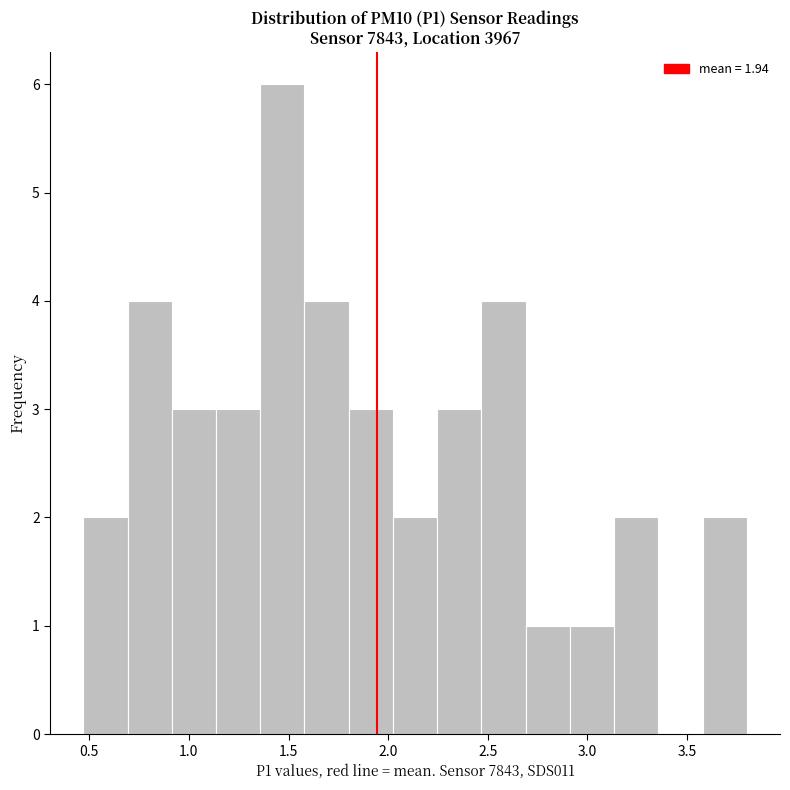

Reading left to right, transcribe this chart: for each bar, give the range it covers on the x-axis and its height. Neither the bar edges nor the heights are printed on the chart, so give them approximately, as read against the axes.

0.45 to 0.70: 2
0.70 to 0.90: 4
0.90 to 1.15: 3
1.15 to 1.35: 3
1.35 to 1.60: 6
1.60 to 1.80: 4
1.80 to 2.00: 3
2.00 to 2.25: 2
2.25 to 2.45: 3
2.45 to 2.70: 4
2.70 to 2.90: 1
2.90 to 3.15: 1
3.15 to 3.35: 2
3.35 to 3.60: 0
3.60 to 3.80: 2